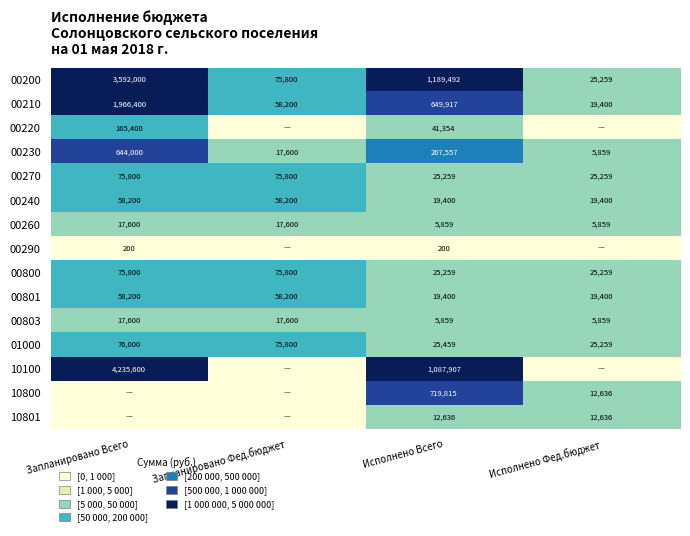

What is the difference between the maximum and minimum values in the 00801 series?

38800